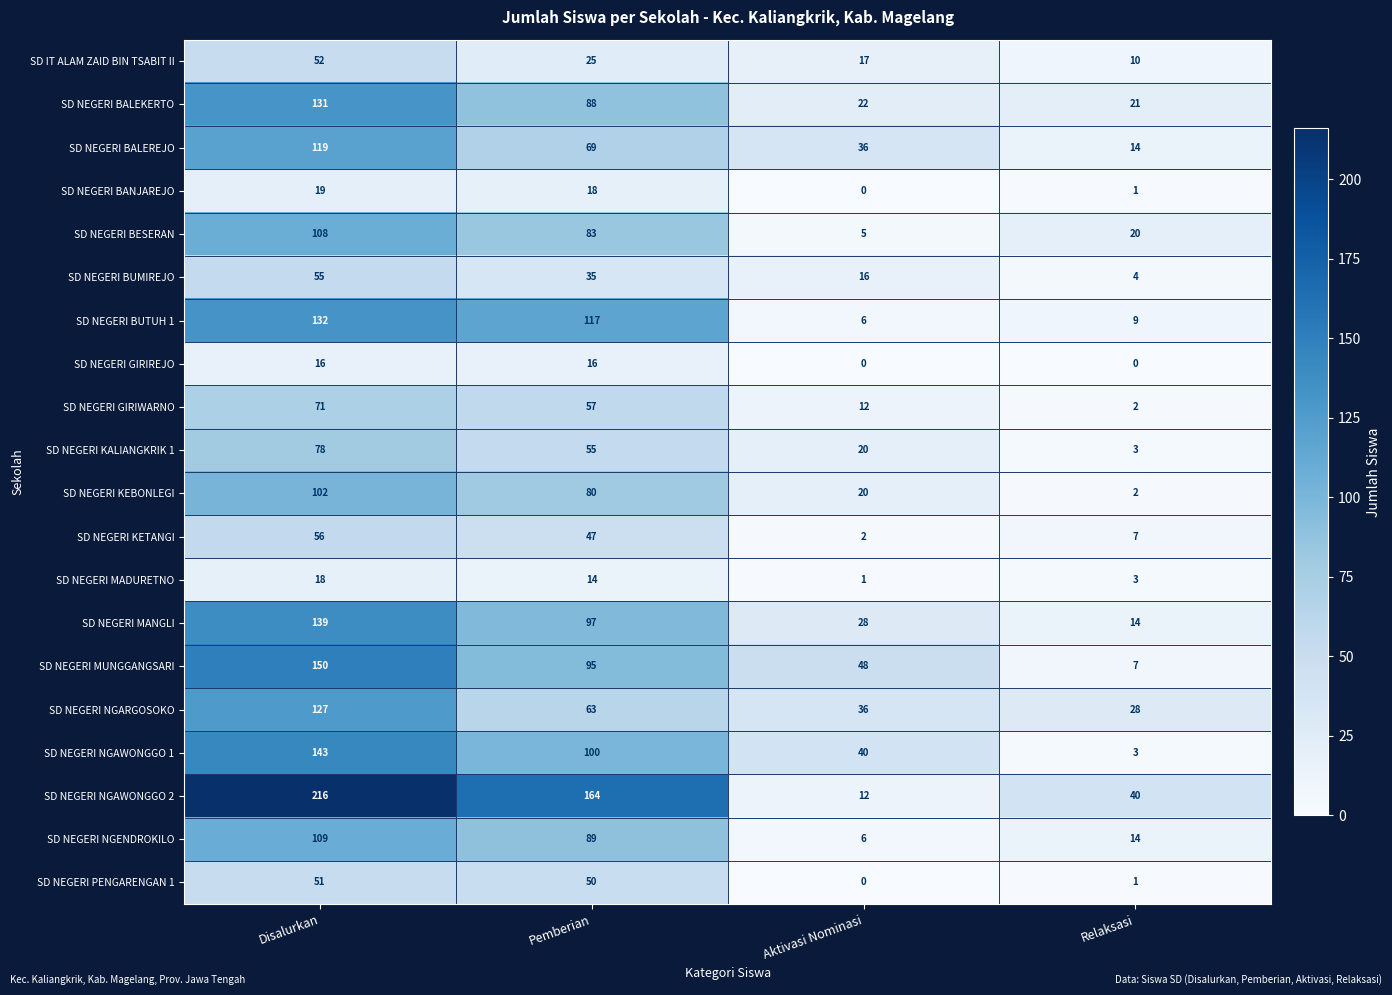

The value of SD NEGERI KALIANGKRIK 1 at Disalurkan is 78. True or false?

True